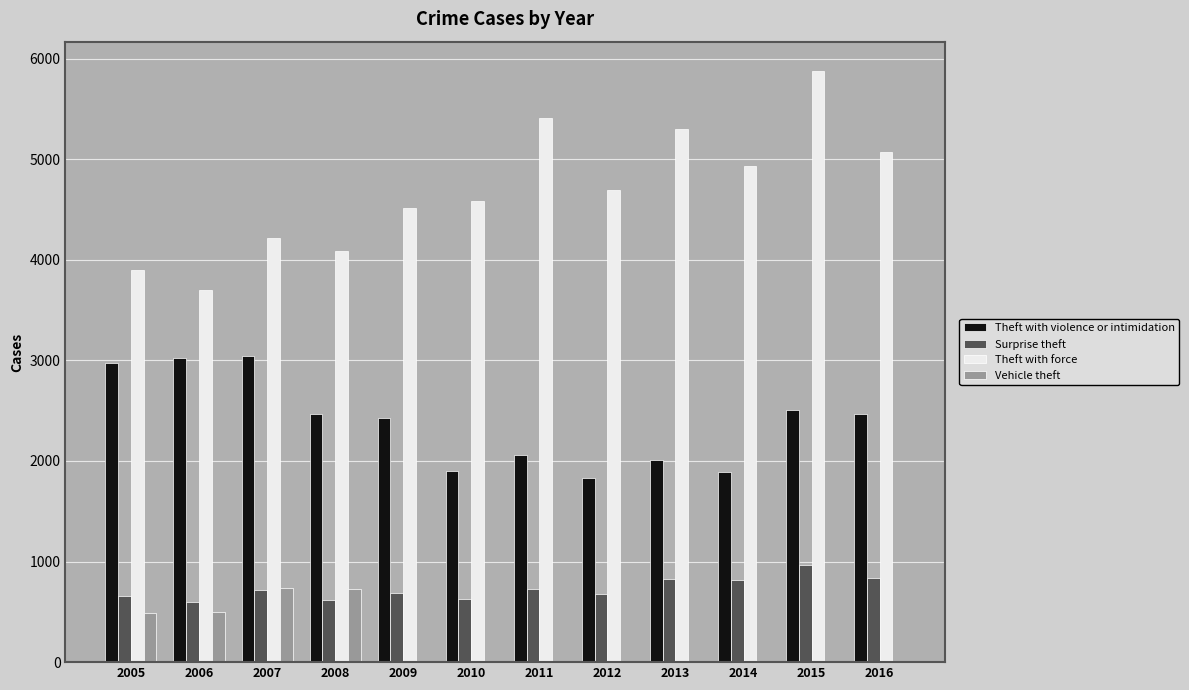

What is the maximum value shown in the chart?

5875